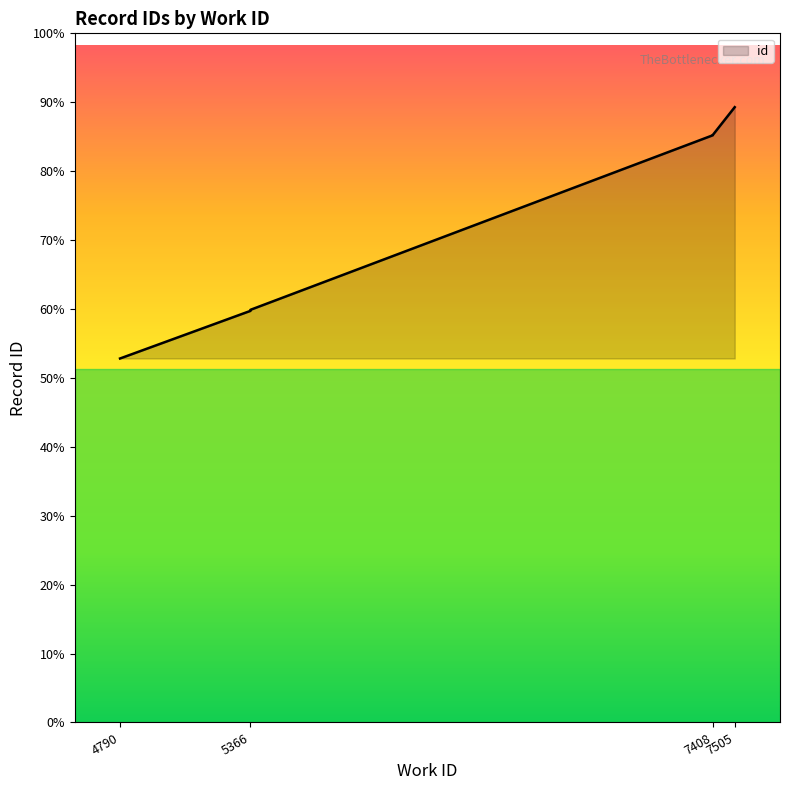

Where is the data nearest to the value 17102?

5366